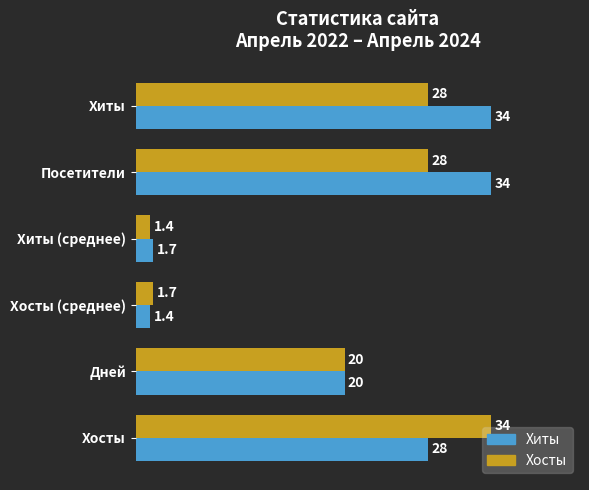

What value does the Хиты series have at Дней?

20.0